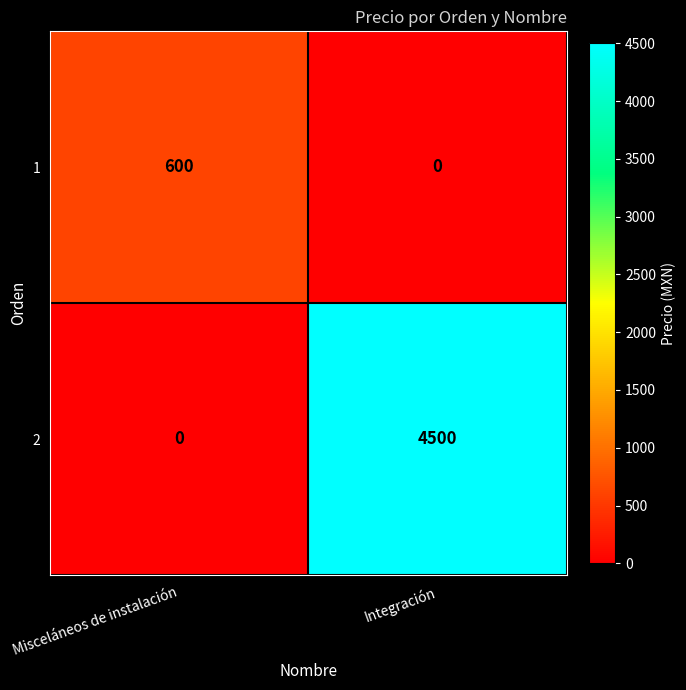

Rank the series at Integración from lowest to highest value.

1, 2